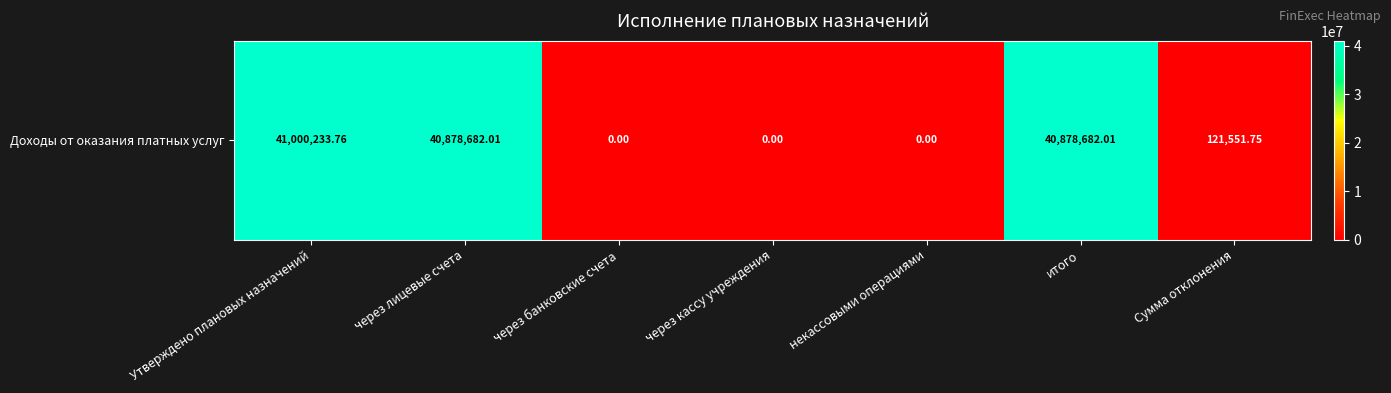

Which has a higher value, Утверждено плановых назначений or через банковские счета?

Утверждено плановых назначений